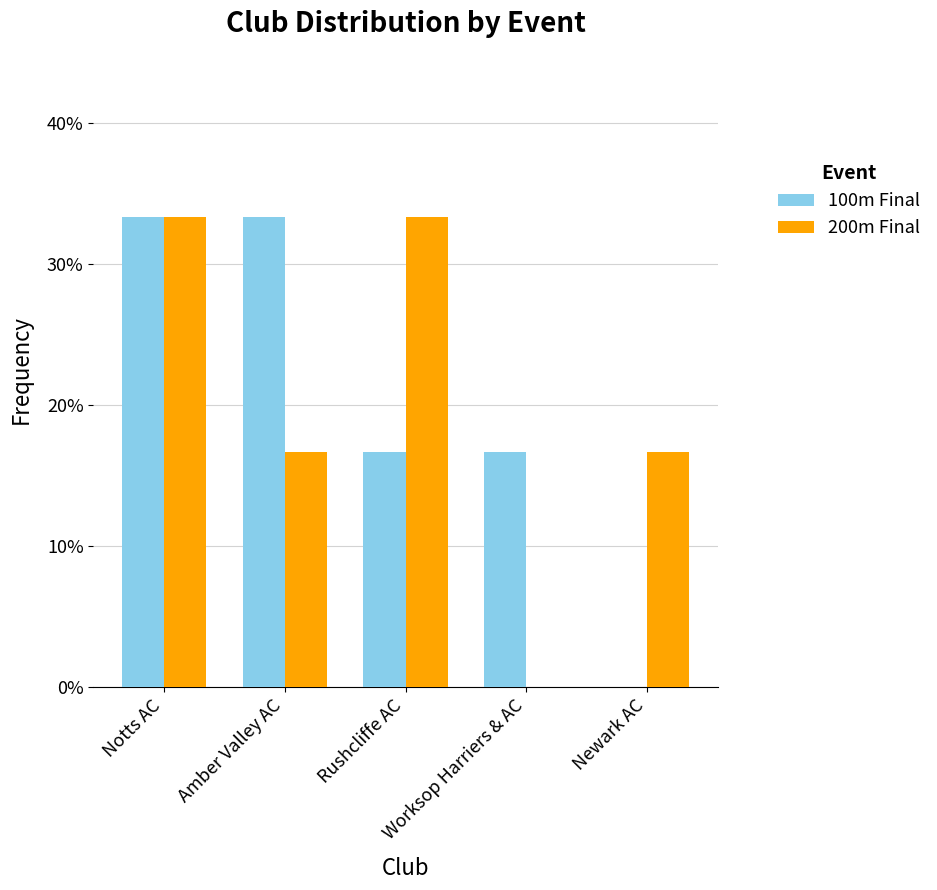

The value of 200m Final at Rushcliffe AC is 14.1. True or false?

False